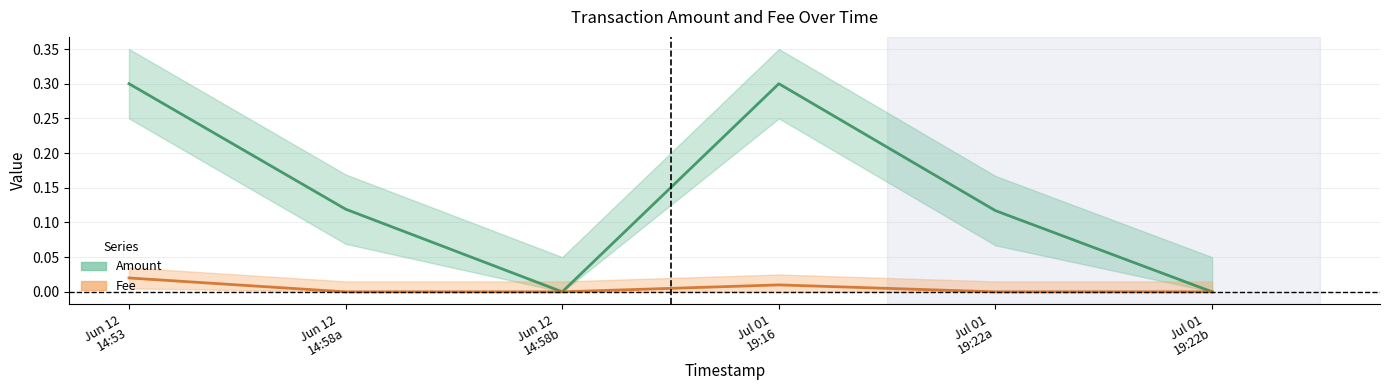

How many lines are shown in the chart?

2